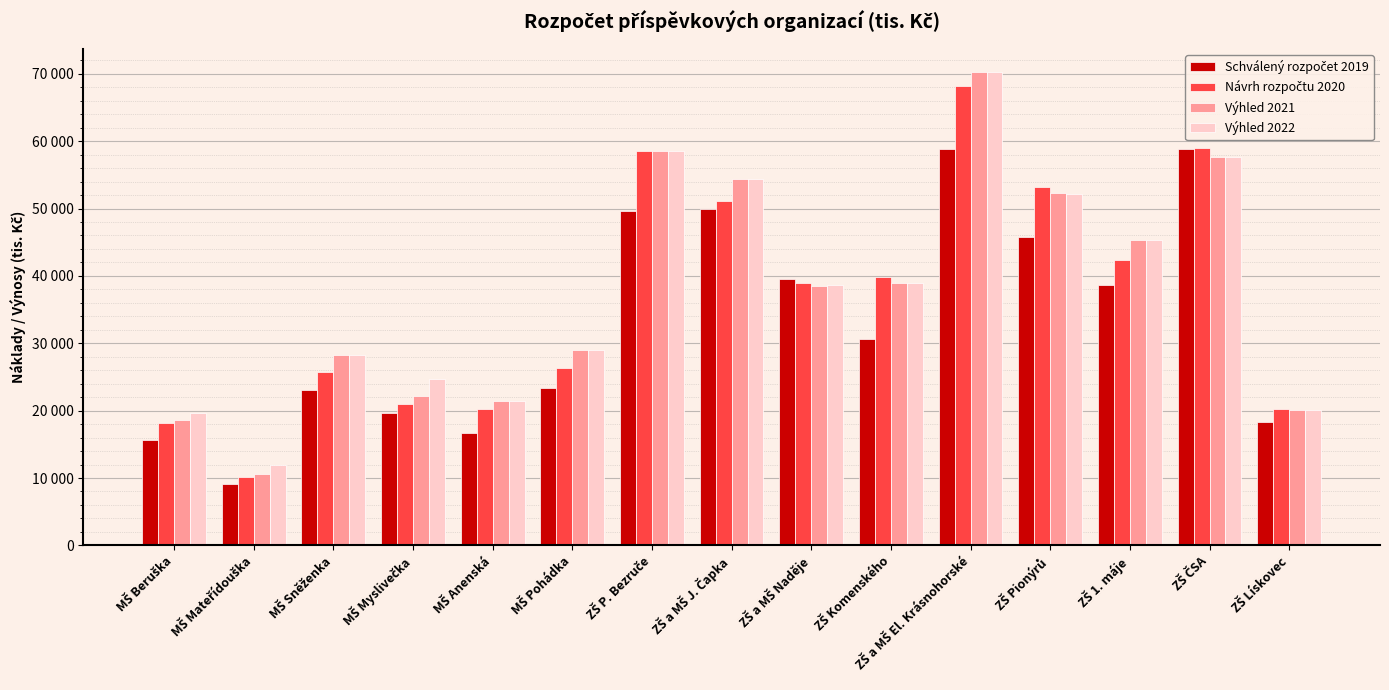

What is the difference between the highest and lowest values at ZŠ ČSA?

1272